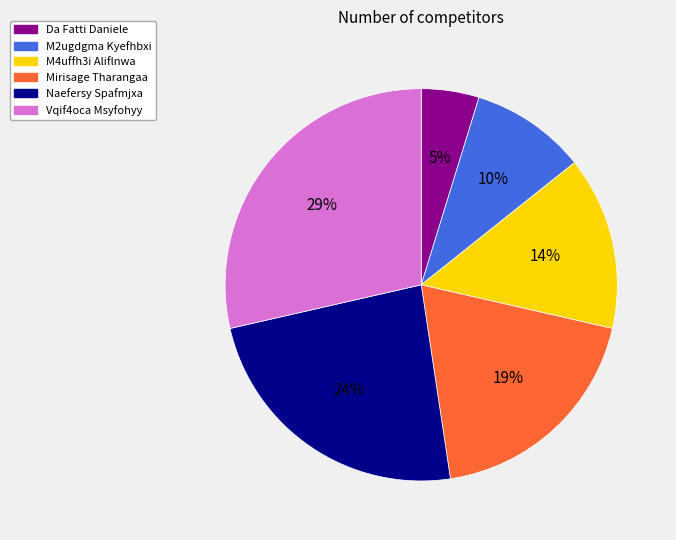

Do M4uffh3i Aliflnwa and Vqif4oca Msyfohyy together represent more than half of the pie?

No